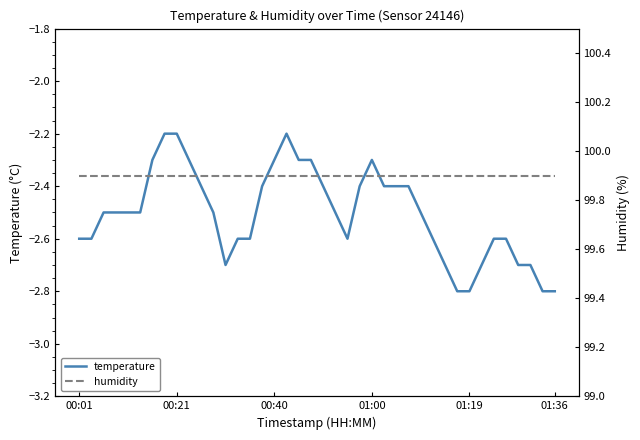

How many lines are shown in the chart?

2